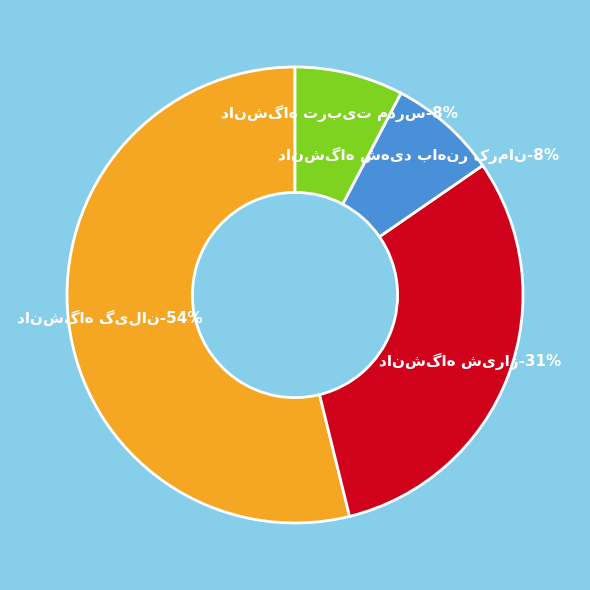

How much of the chart is everything except دانشگاه شیراز?

69.2%